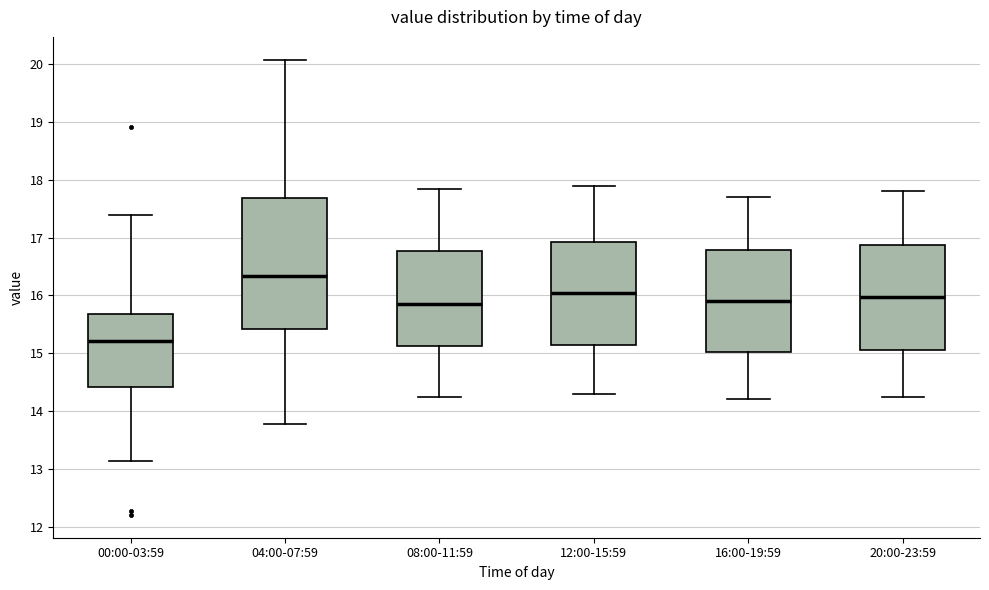

Comparing the boxes themselves (not the whiskers), which one is the tallest?

04:00-07:59